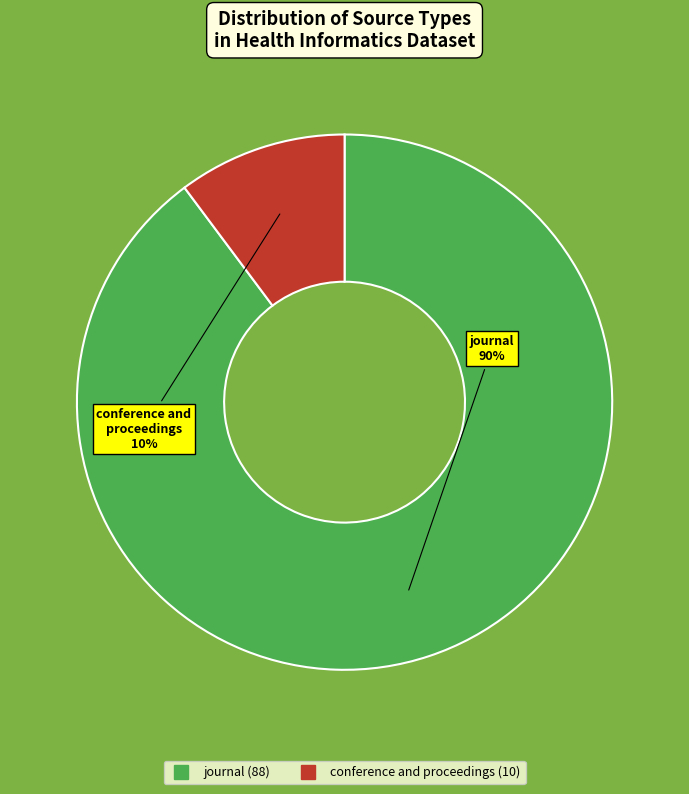

How many segments does this pie chart have?

2